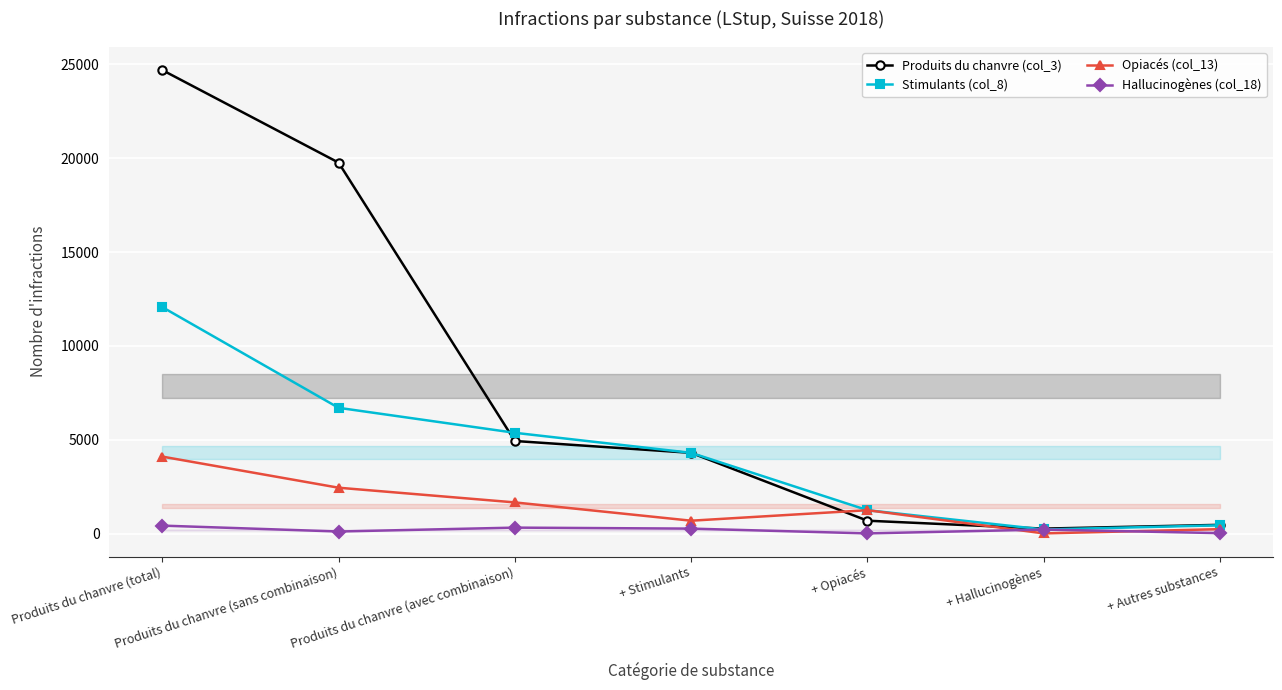

What is the maximum value for Hallucinogènes (col_18)?

421